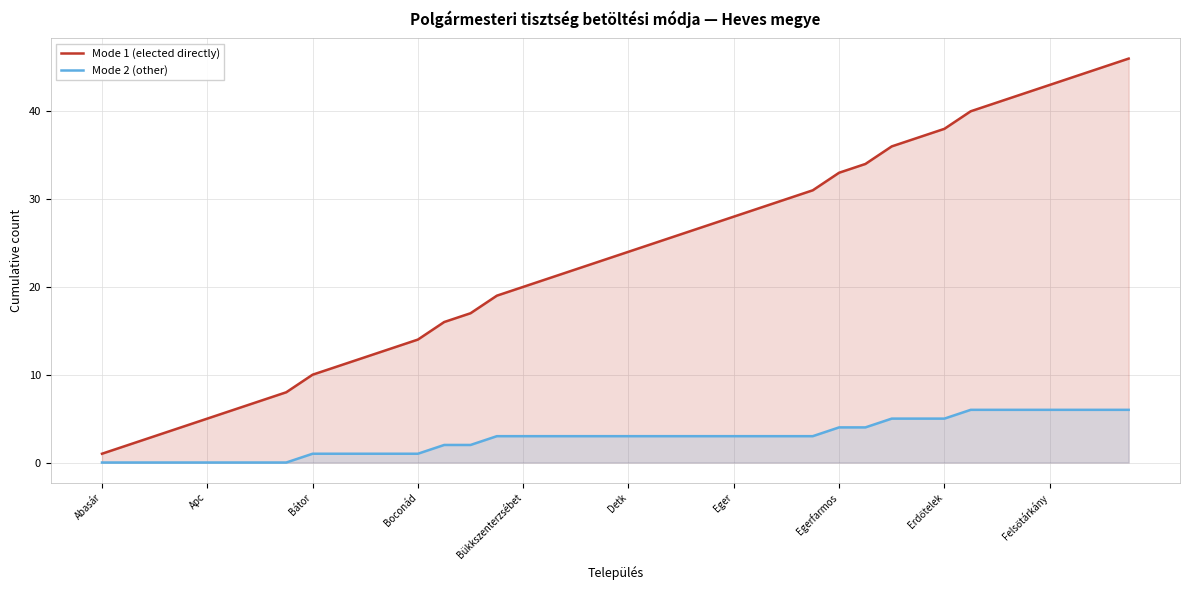

Rank the series by their maximum value, from highest to lowest.

Mode 1 (elected directly), Mode 2 (other)